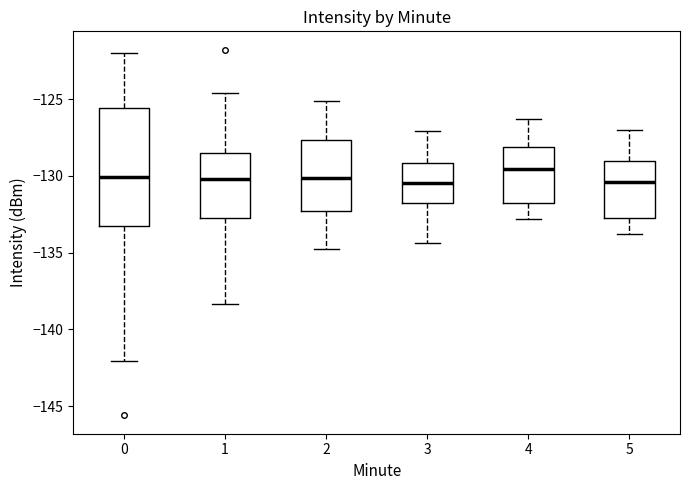

Reading left to right, transcribe this box plot: for each box, give where its median line is, the range the box spans, and where its two whiskers end, as read against the y-axis. The values are not printed on the chart, so give them approximately, as read against the axis.

0: median -130.0, box -133.5 to -125.5, whiskers -142.0 to -122.0
1: median -130.0, box -133.0 to -128.5, whiskers -138.5 to -124.5
2: median -130.0, box -132.5 to -127.5, whiskers -135.0 to -125.0
3: median -130.5, box -131.5 to -129.0, whiskers -134.5 to -127.0
4: median -129.5, box -132.0 to -128.0, whiskers -133.0 to -126.5
5: median -130.5, box -132.5 to -129.0, whiskers -134.0 to -127.0